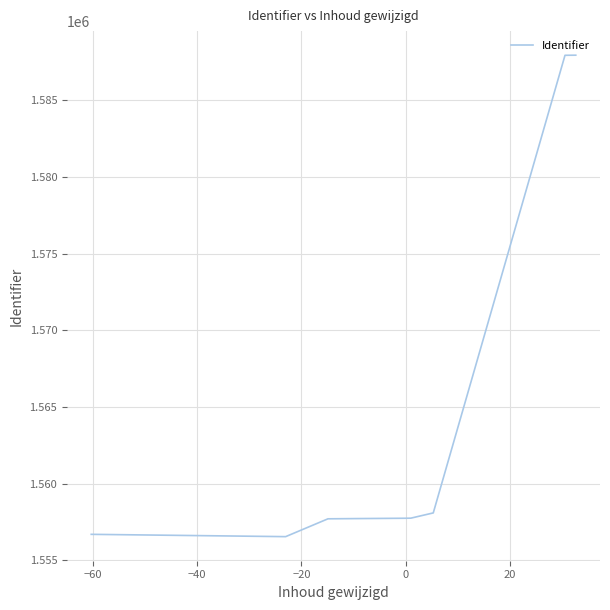

What is the smallest value displayed?

1556538